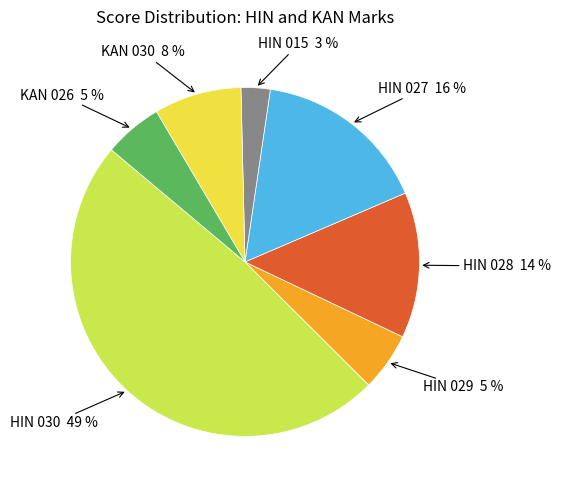

Is there any slice that represents more than half of the pie?

No